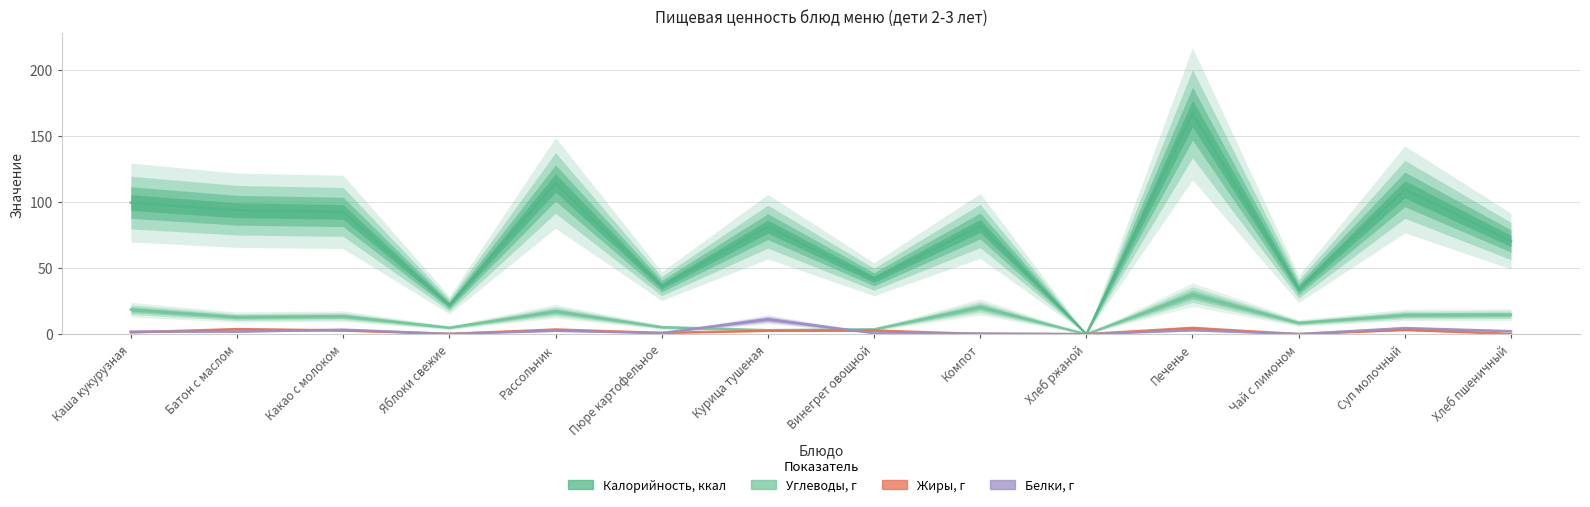

At Винегрет овощной, list the series in order from largest to smallest.

Калорийность, ккал, Углеводы, г, Жиры, г, Белки, г